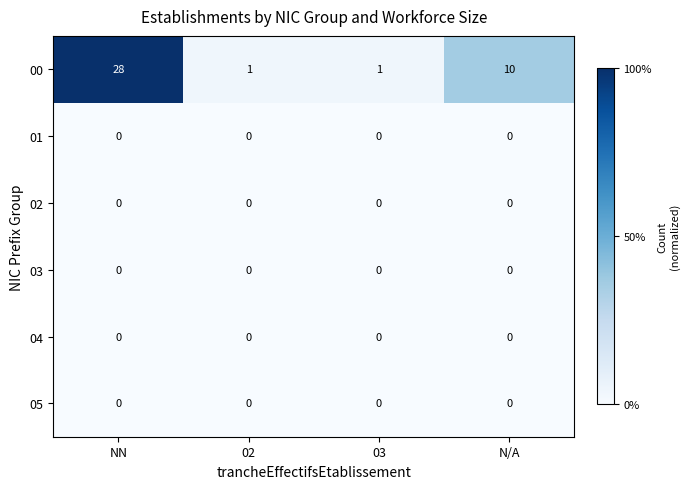

Reading left to right, list all the values displayed in this chart.

00: NN=28	02=1	03=1	N/A=10
01: NN=0	02=0	03=0	N/A=0
02: NN=0	02=0	03=0	N/A=0
03: NN=0	02=0	03=0	N/A=0
04: NN=0	02=0	03=0	N/A=0
05: NN=0	02=0	03=0	N/A=0